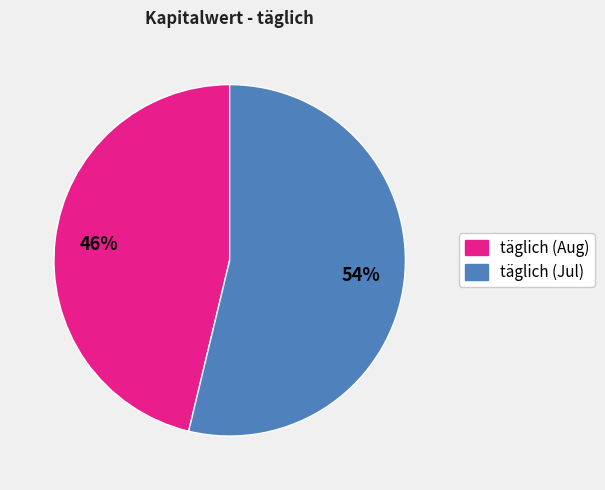

To the nearest percent, what is the average slice percentage?

50%